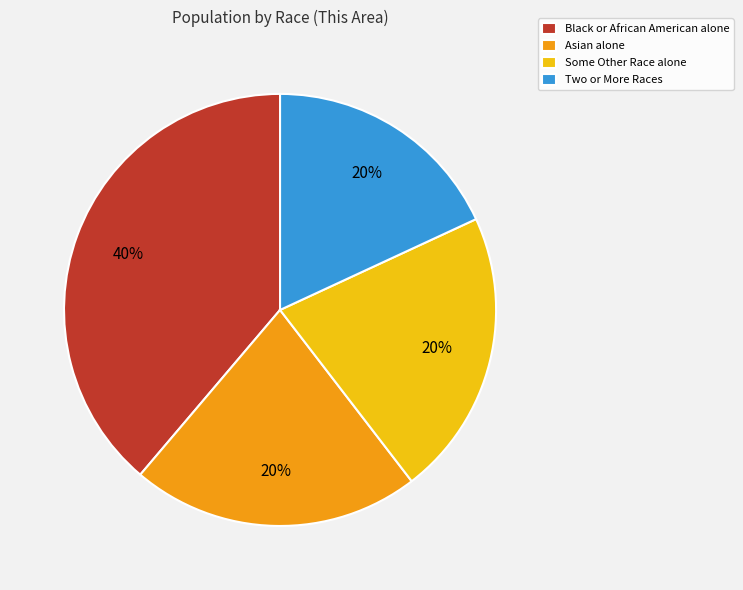

What percentage is NOT represented by Two or More Races?

81.9%